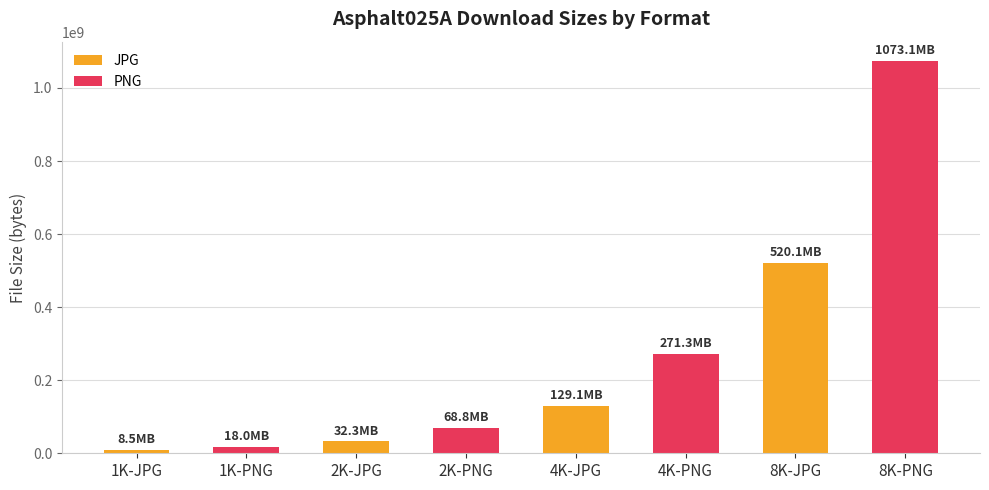

Rank the categories by value from highest to lowest.

8K-PNG, 8K-JPG, 4K-PNG, 4K-JPG, 2K-PNG, 2K-JPG, 1K-PNG, 1K-JPG